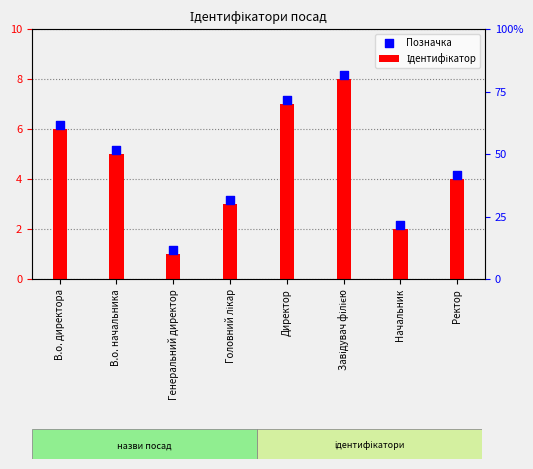

At which category is the sum across all series the highest?

Завідувач філією